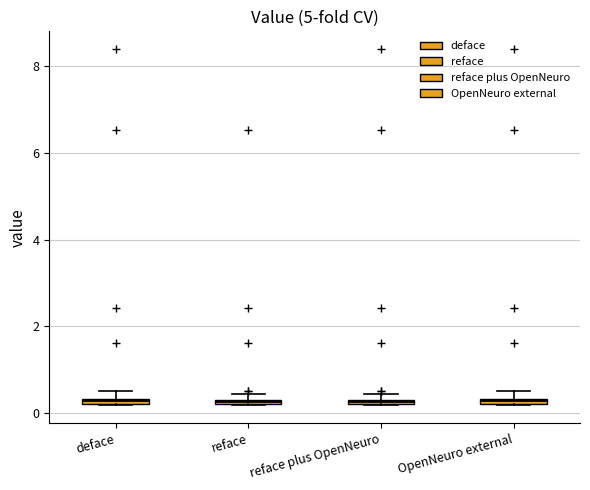

Where is the upper edge of the box for reface plus OpenNeuro on the y-axis? The values are not printed on the chart, so give them approximately, as read against the axis.

0.4